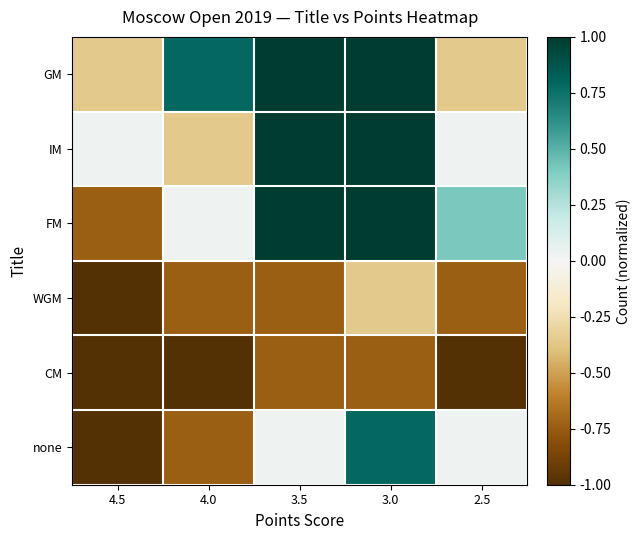

What is the spread (max minus min) of values at 4.5?

1.0